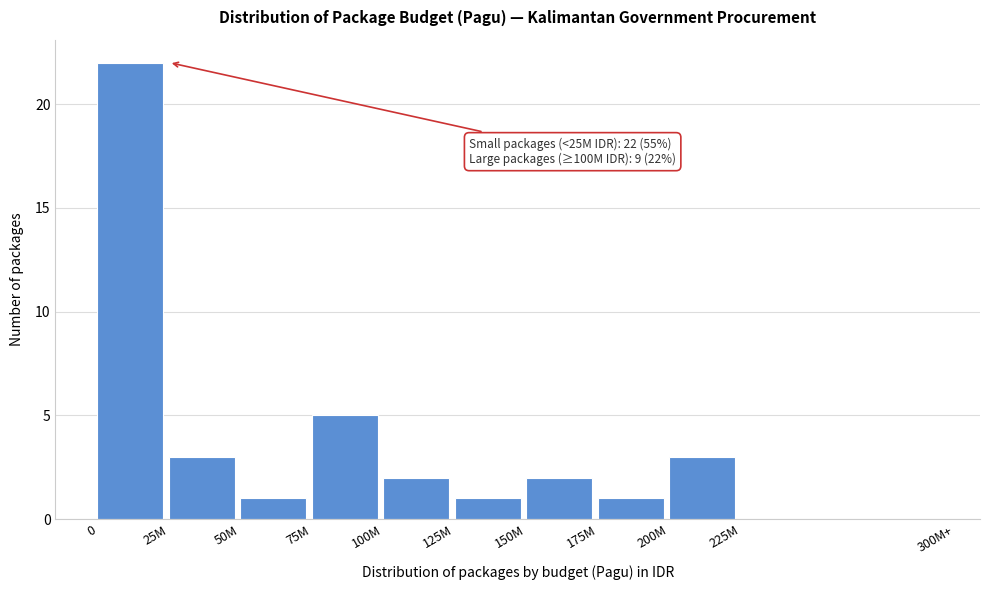

Reading left to right, list all the values displayed in this chart.

0=22	25M=3	50M=1	75M=5	100M=2	125M=1	150M=2	175M=1	200M=3	225M=0